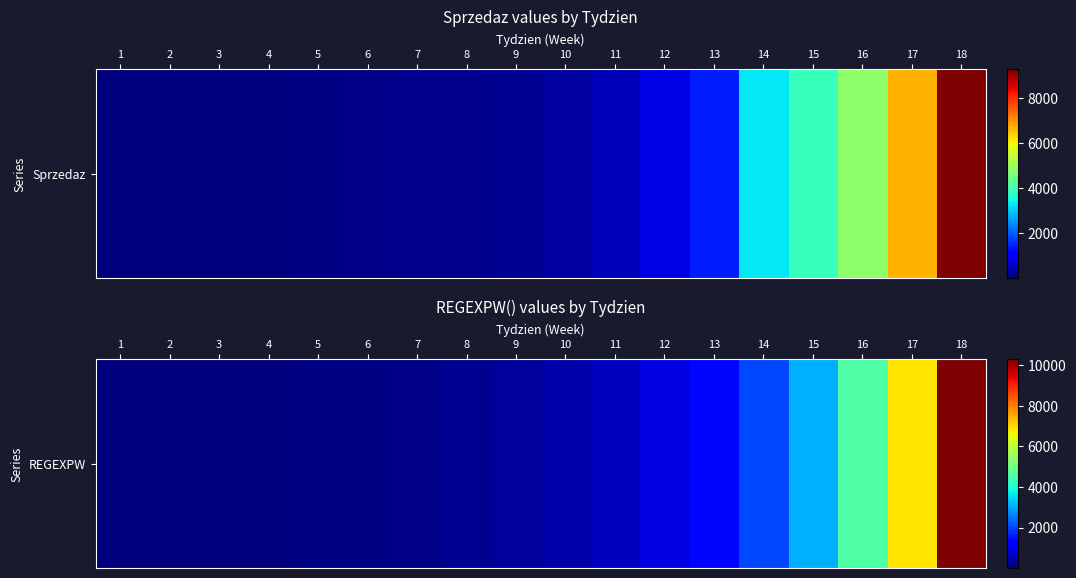

Which label corresponds to the largest value in the chart?

18